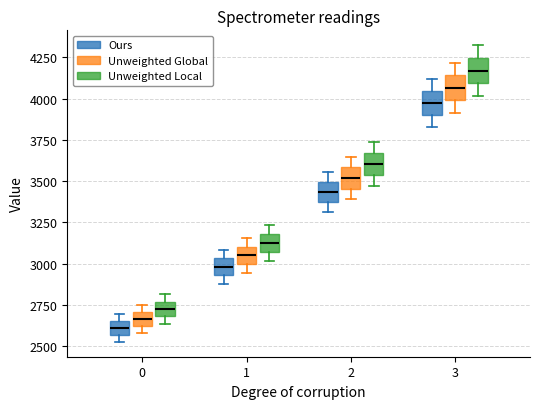

Where is the upper edge of the box for 3 (Unweighted Global) on the y-axis? The values are not printed on the chart, so give them approximately, as read against the axis.

4150